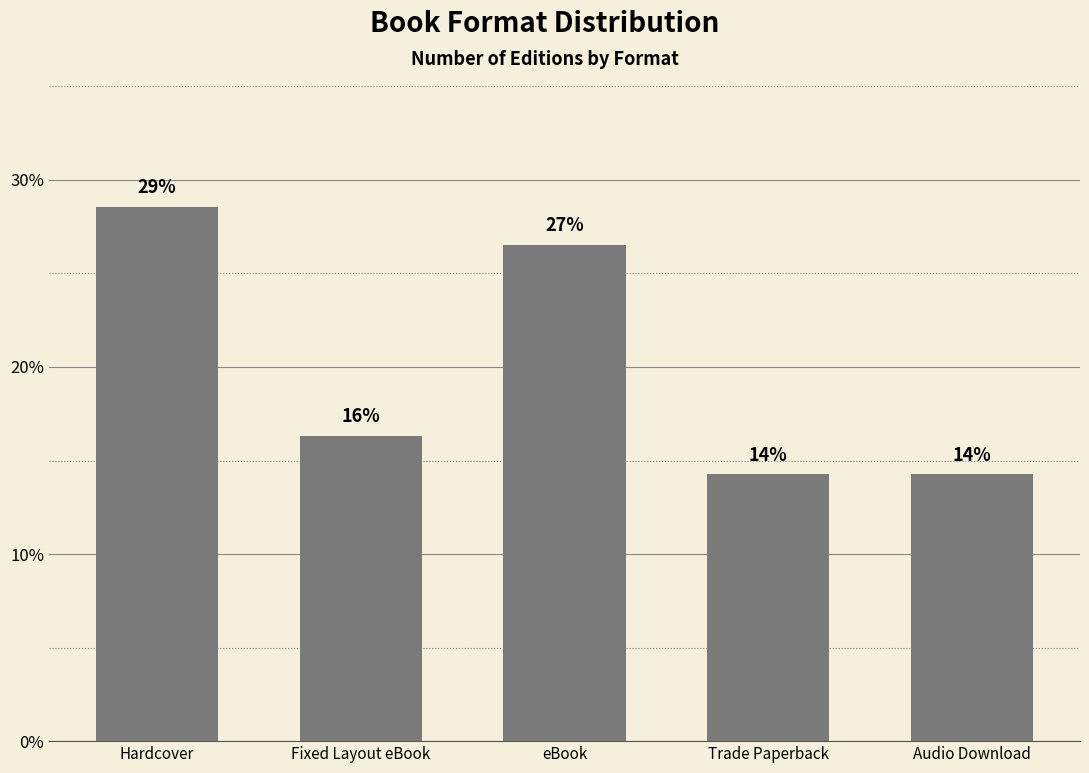

Read the value at Trade Paperback.

14.3